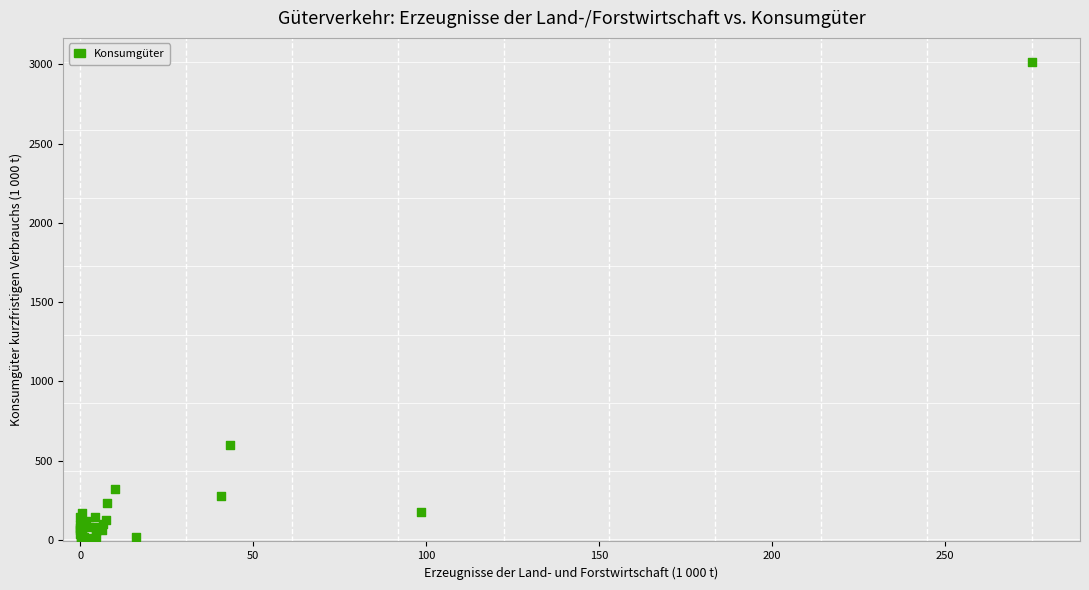

What Y value in the scatter plot is closest to 1510?

596.9